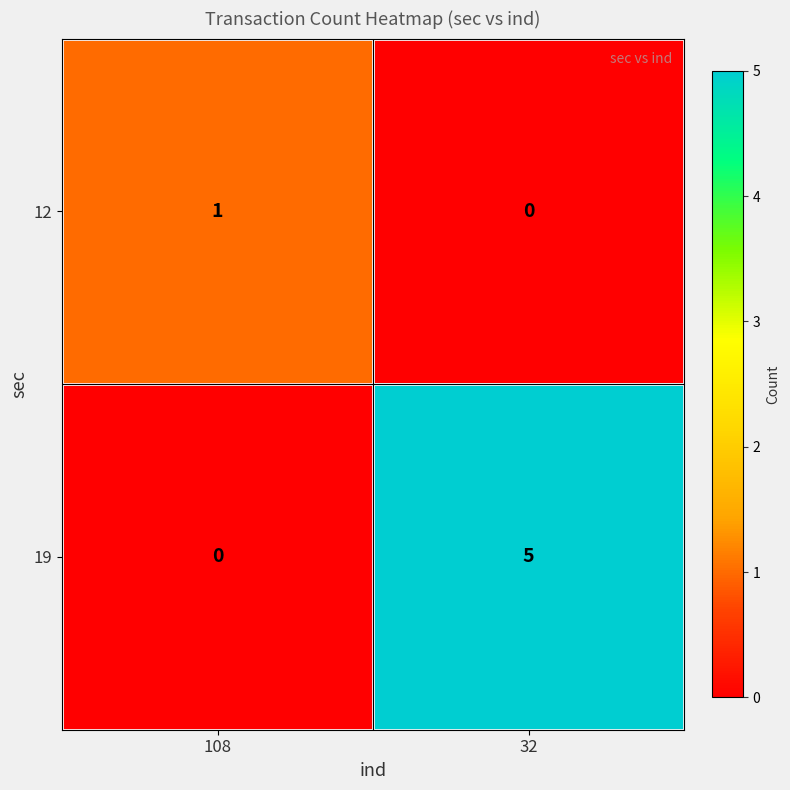

Which category has the lowest value in the 12 series?

32